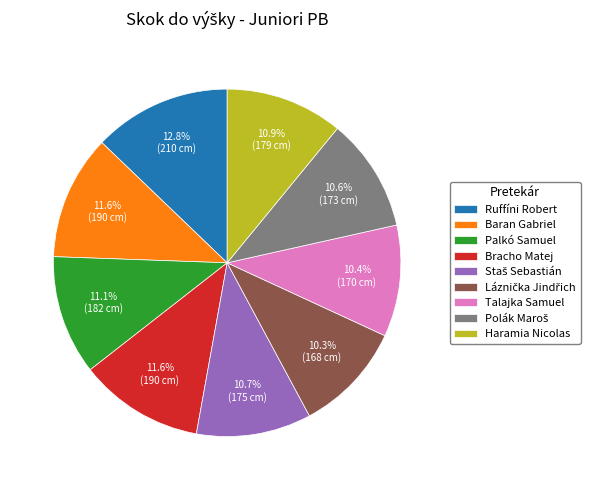

Which category has the biggest portion of the pie?

Ruffíni Robert